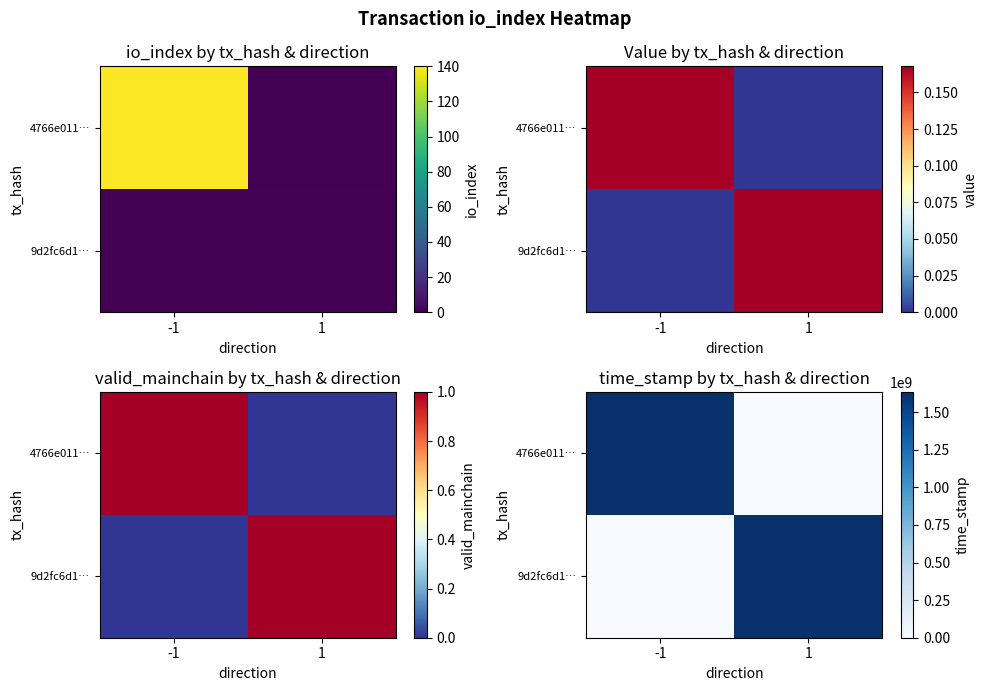

What is the approximate value of 4766e011… at -1?

1635778941